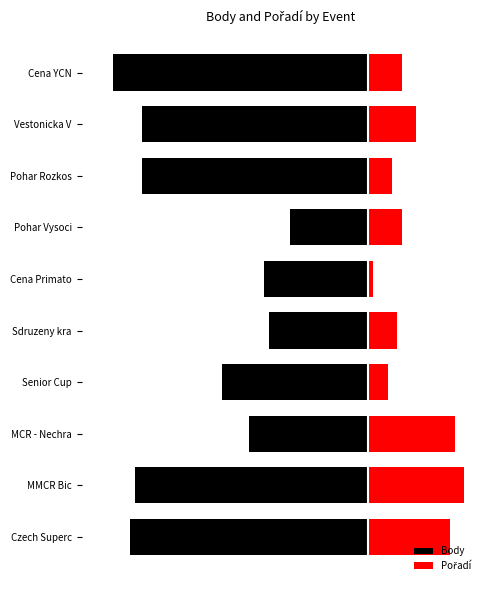

Does the chart contain any negative values?

Yes